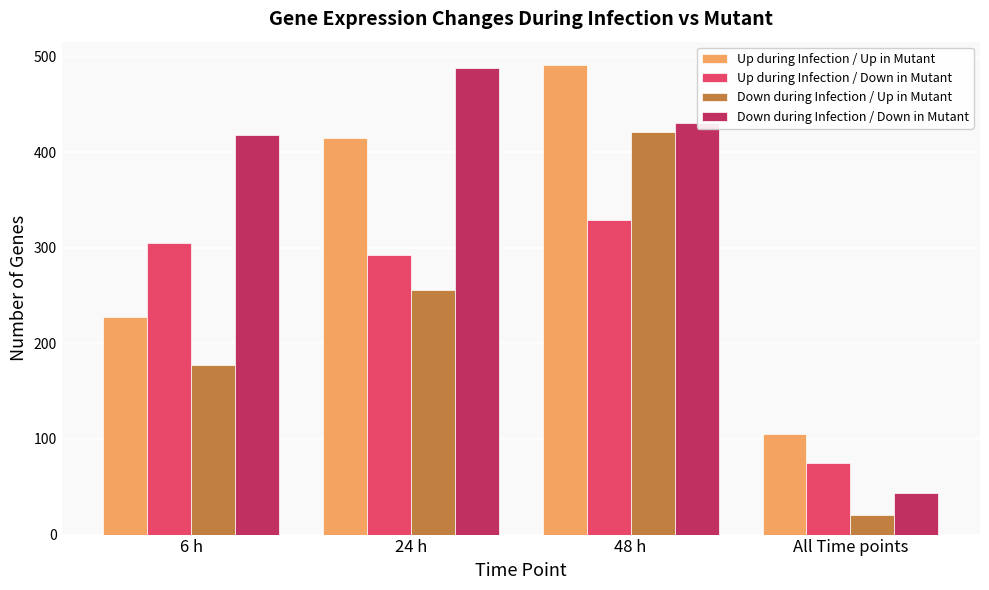

Is it true that Up during Infection / Up in Mutant equals 398 at 6 h?

False